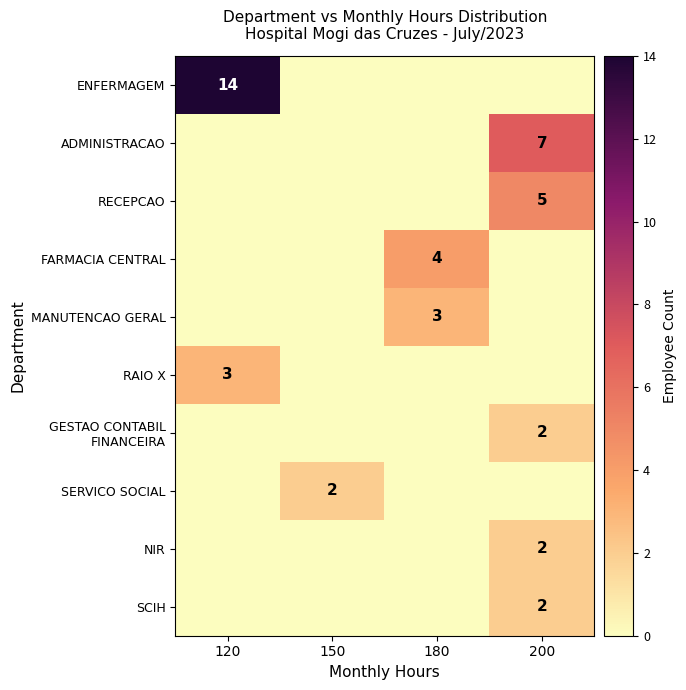

How many distinct data groups are displayed?

10